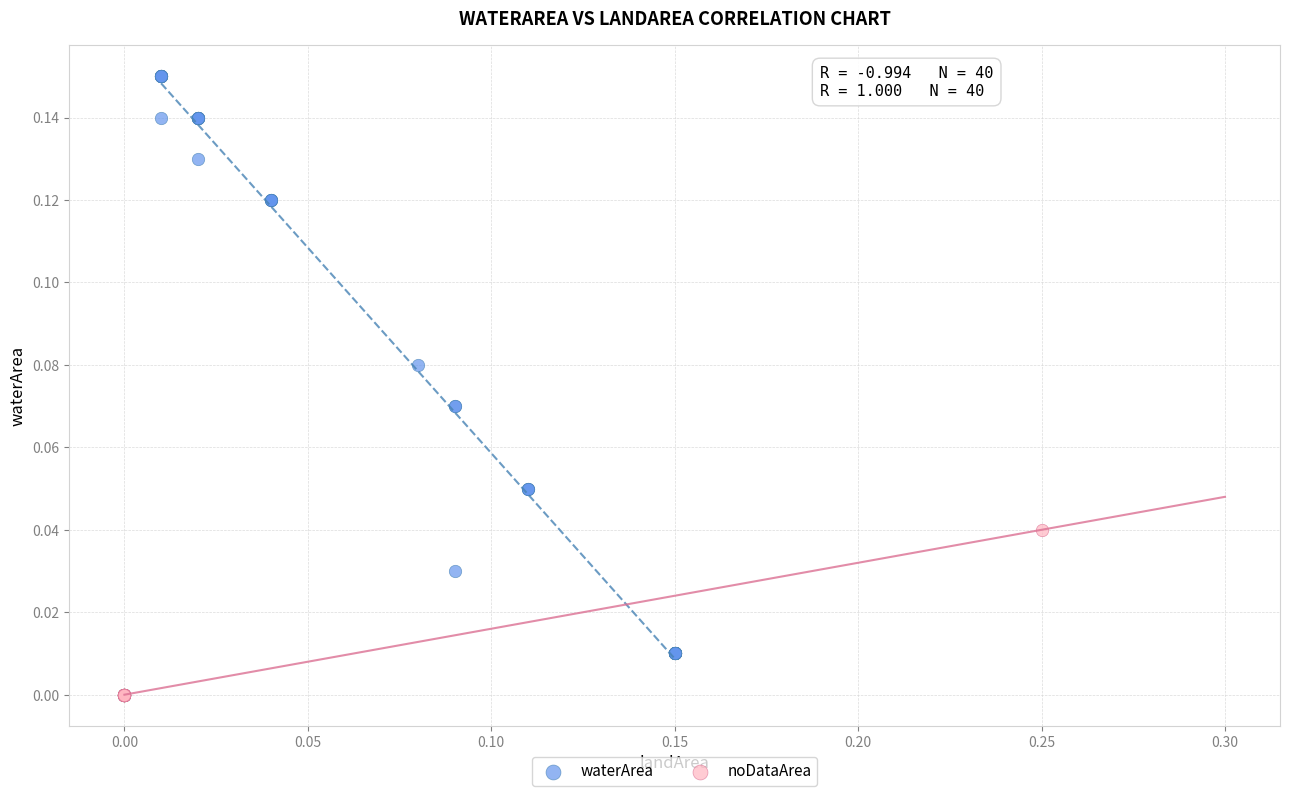

What are all the series names shown in the legend?

waterArea, noDataArea